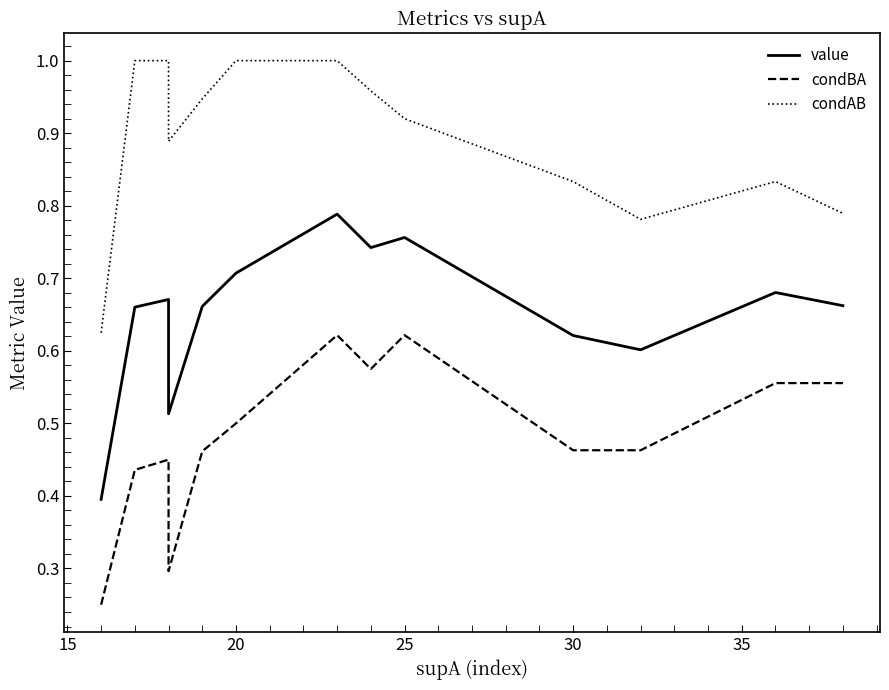

Which series has the largest total across all categories?

condAB